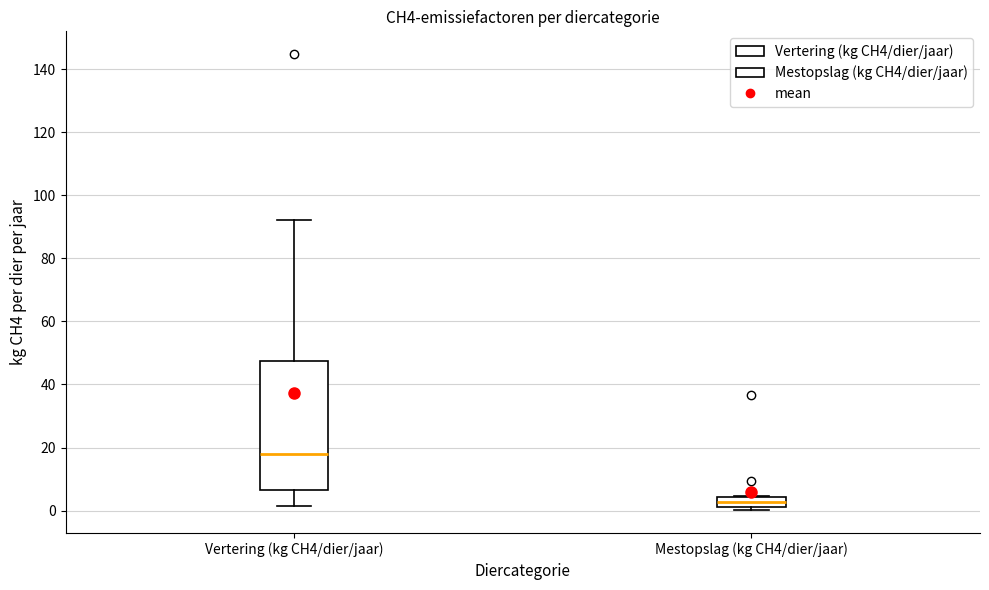

Reading left to right, transcribe this box plot: for each box, give where its median line is, the range the box spans, and where its two whiskers end, as read against the y-axis. The values are not printed on the chart, so give them approximately, as read against the axis.

Vertering (kg CH4/dier/jaar): median 18, box 6 to 48, whiskers 2 to 92
Mestopslag (kg CH4/dier/jaar): median 2 (inside the box), box 2 to 4, whiskers 0 to 4